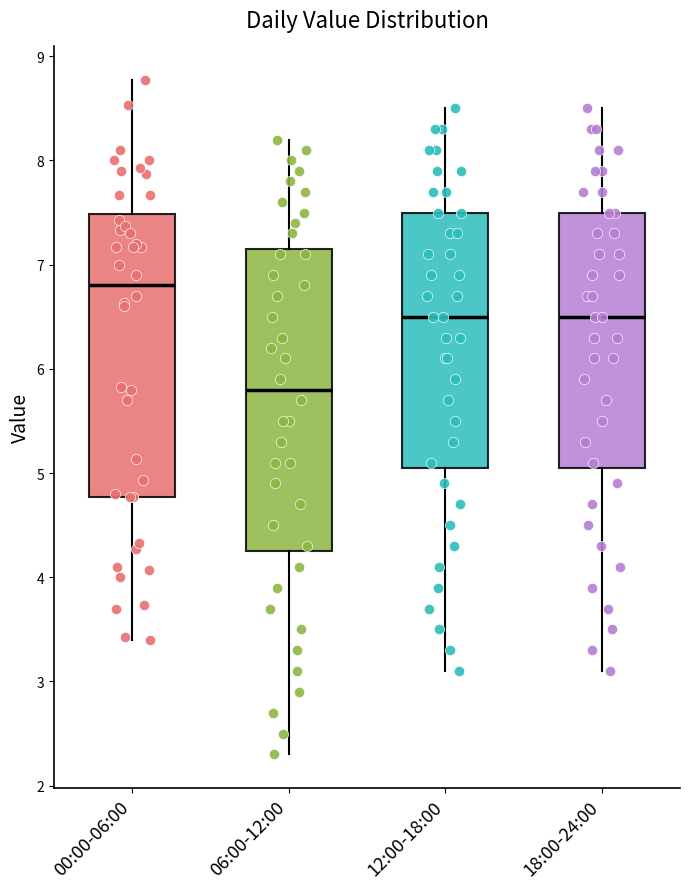

Reading left to right, read every box against the y-axis: the position of its median line, the range the box covers, and the ends of its whiskers. The values are not printed on the chart, so give them approximately, as read against the axis.

00:00-06:00: median 6.8, box 4.8 to 7.5, whiskers 3.4 to 8.8
06:00-12:00: median 5.8, box 4.3 to 7.2, whiskers 2.3 to 8.2
12:00-18:00: median 6.5, box 5.1 to 7.5, whiskers 3.1 to 8.5
18:00-24:00: median 6.5, box 5.1 to 7.5, whiskers 3.1 to 8.5